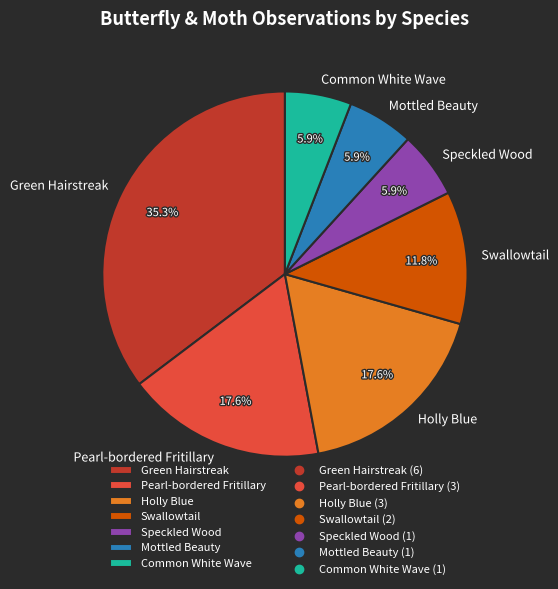

How many slices are in this pie chart?

7